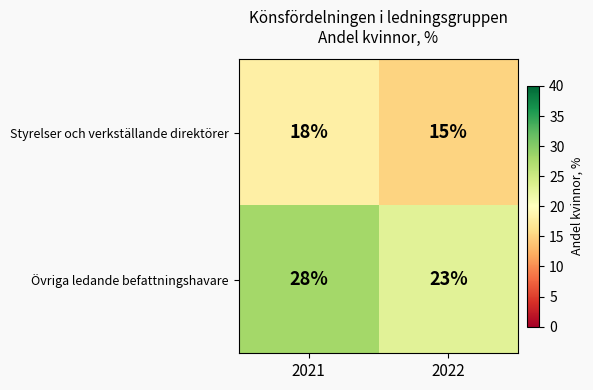

Reading left to right, list all the values displayed in this chart.

Styrelser och verkställande direktörer: 2021=18	2022=15
Övriga ledande befattningshavare: 2021=28	2022=23